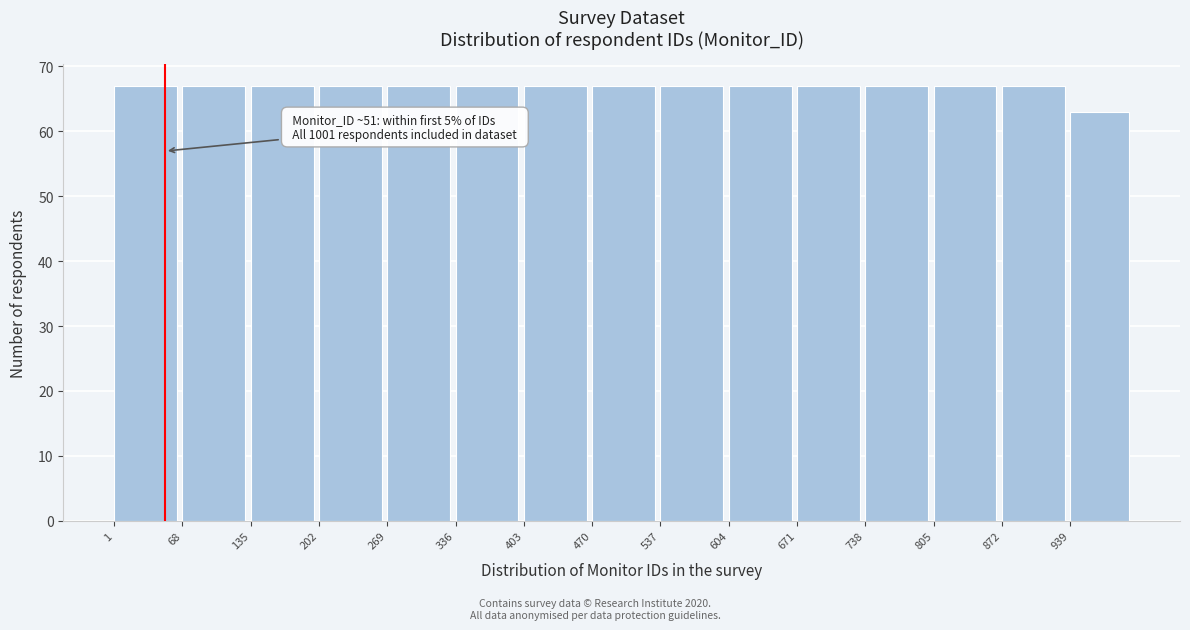

Reading right to left, what are all the values shown in this chart?

63	67	67	67	67	67	67	67	67	67	67	67	67	67	67